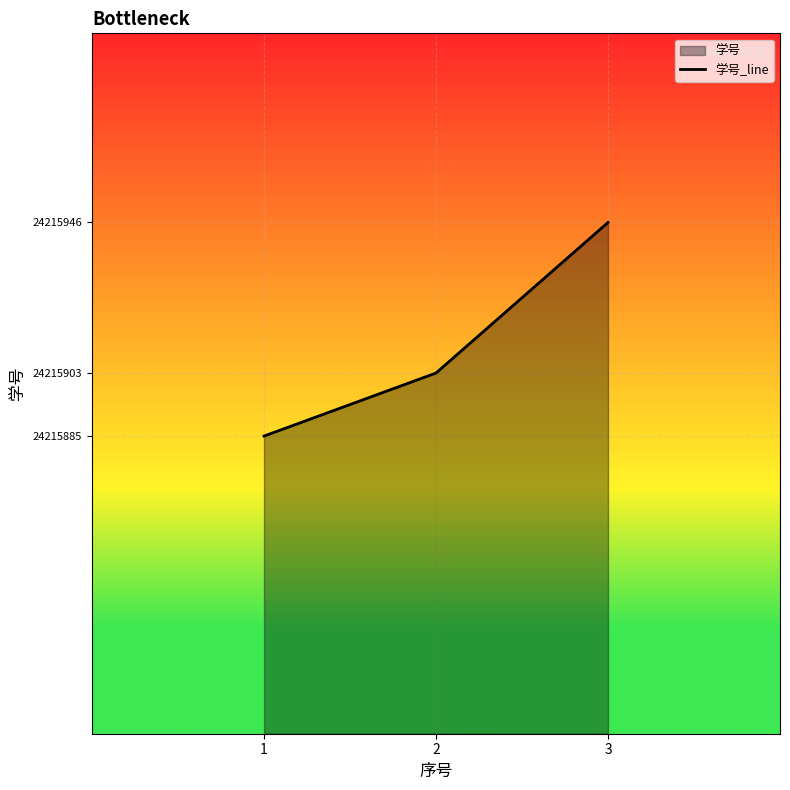

Where is the data nearest to the value 24215915?

2